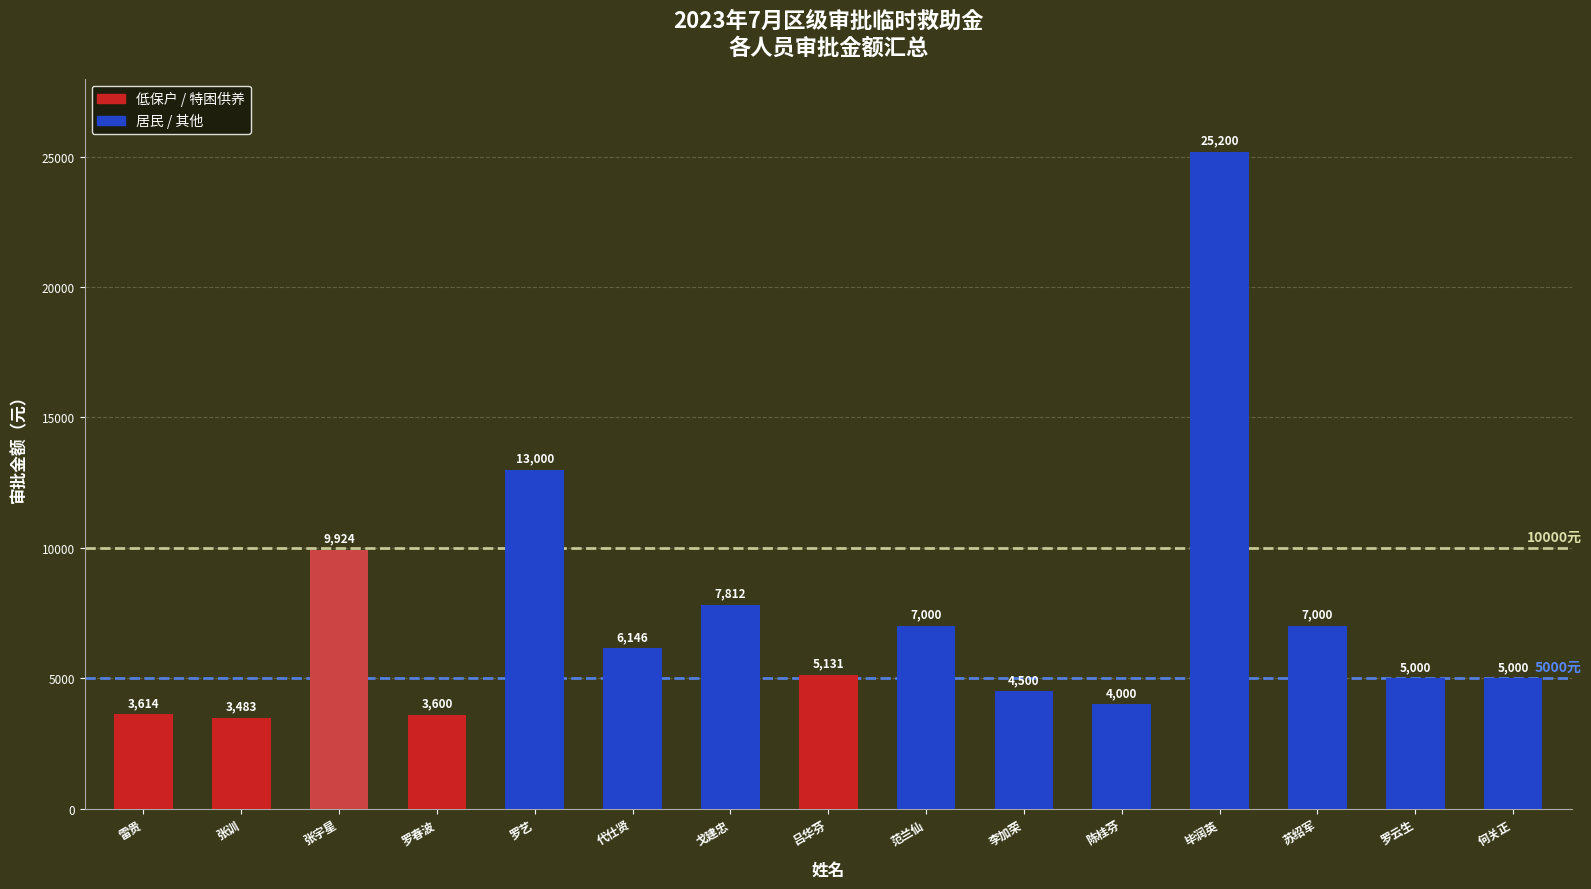

How many distinct data groups are displayed?

1